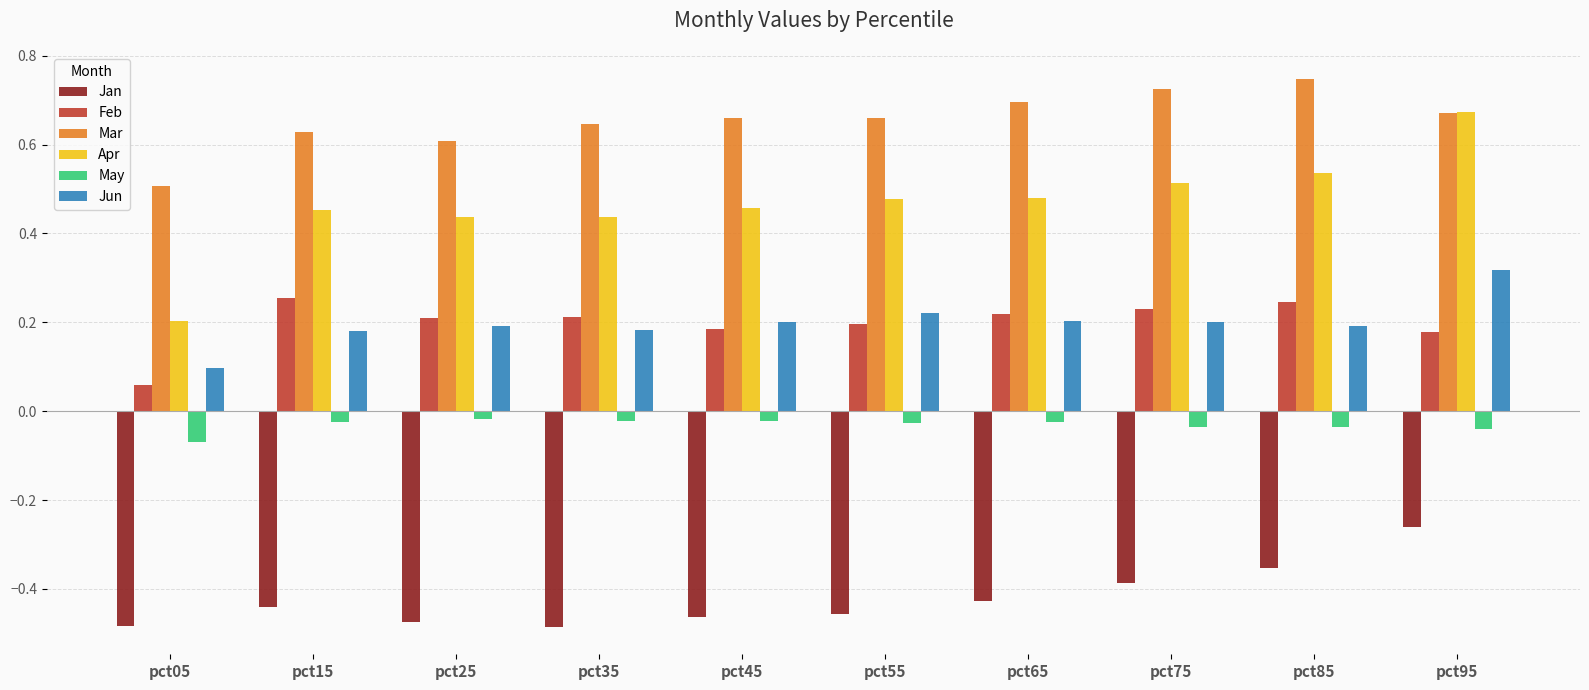

How many groups of bars are there?

10